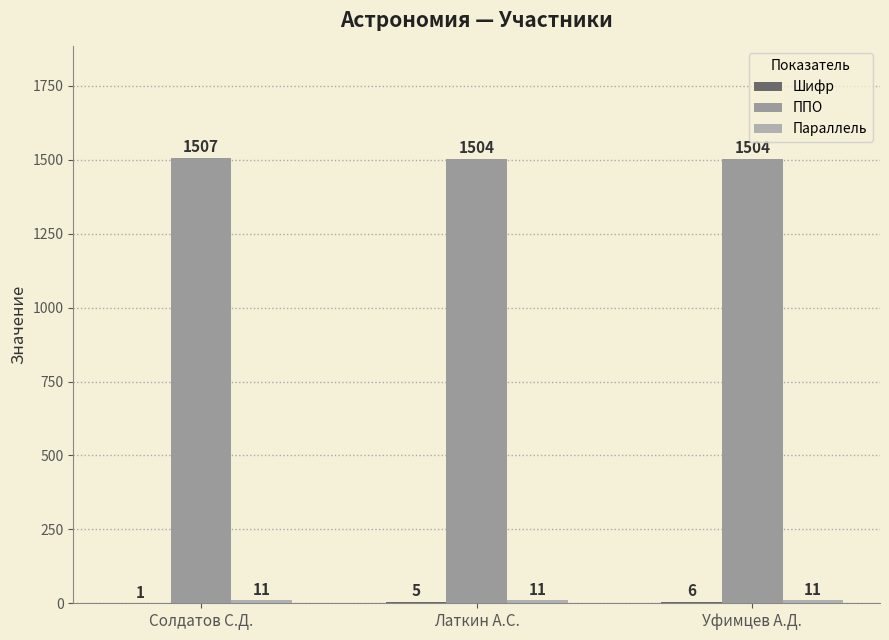

At which category does the chart reach its peak across all series?

Солдатов С.Д.